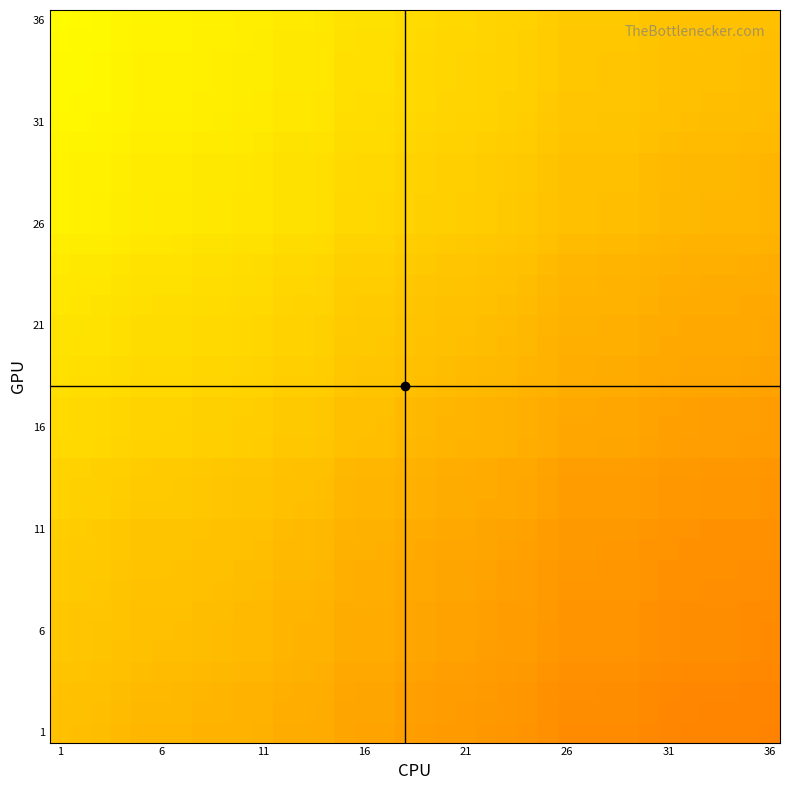

Which category has the lowest value across all series?

36